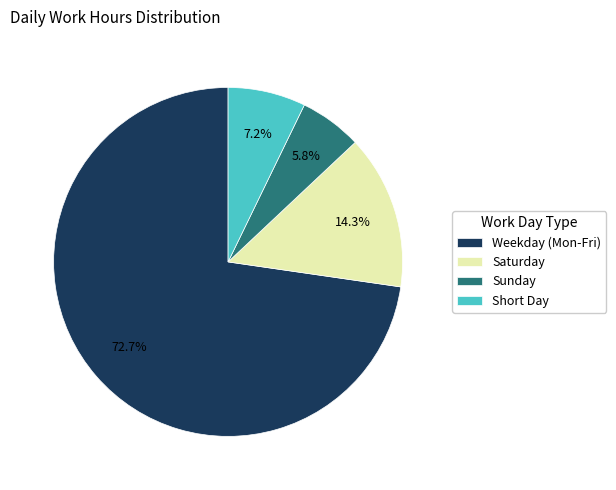

Between Sunday and Short Day, which is larger?

Short Day